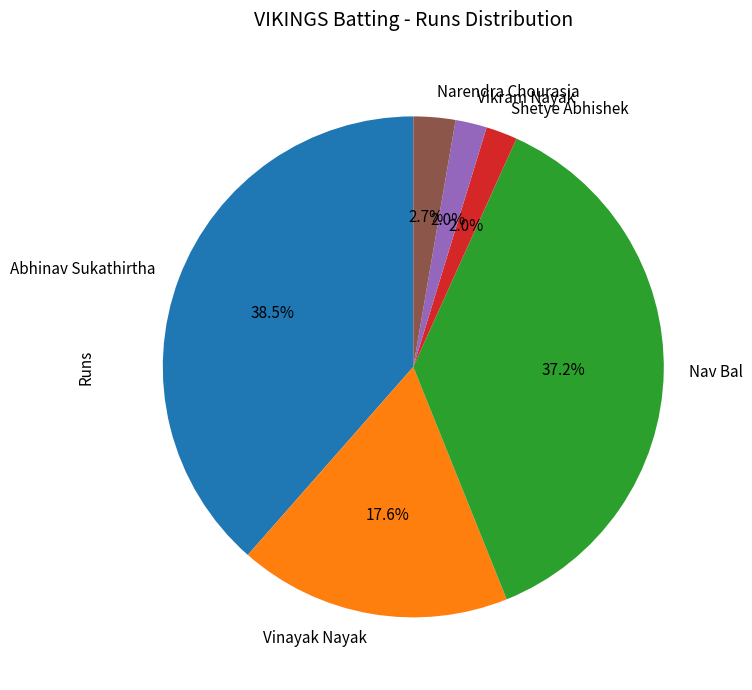

Between Nav Bal and Narendra Chourasia, which is larger?

Nav Bal